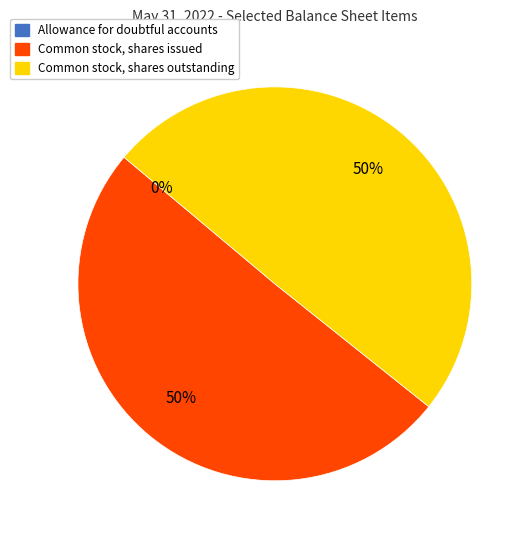

Approximately how many times larger is the value at Common stock, shares outstanding compared to Common stock, shares issued?

1.0